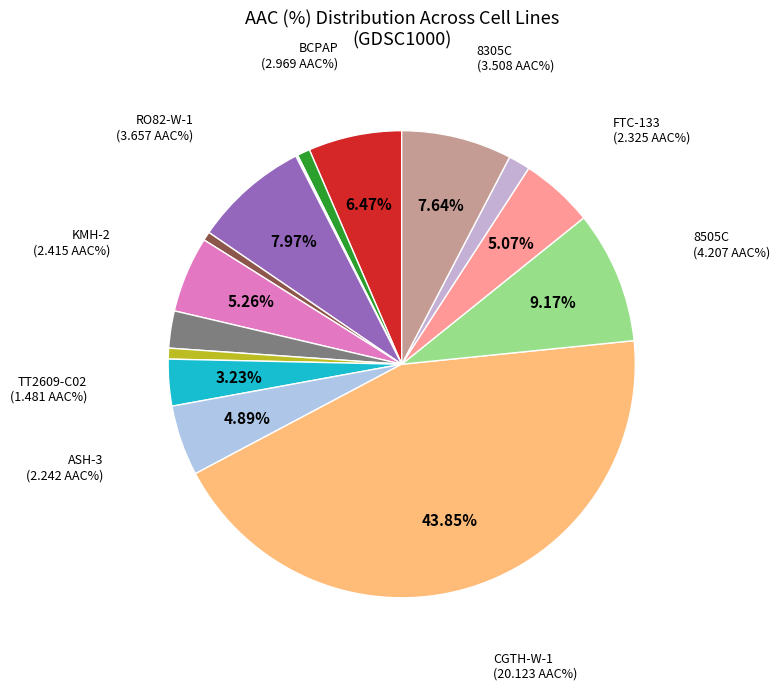

Which slice is the largest?

CGTH-W-1